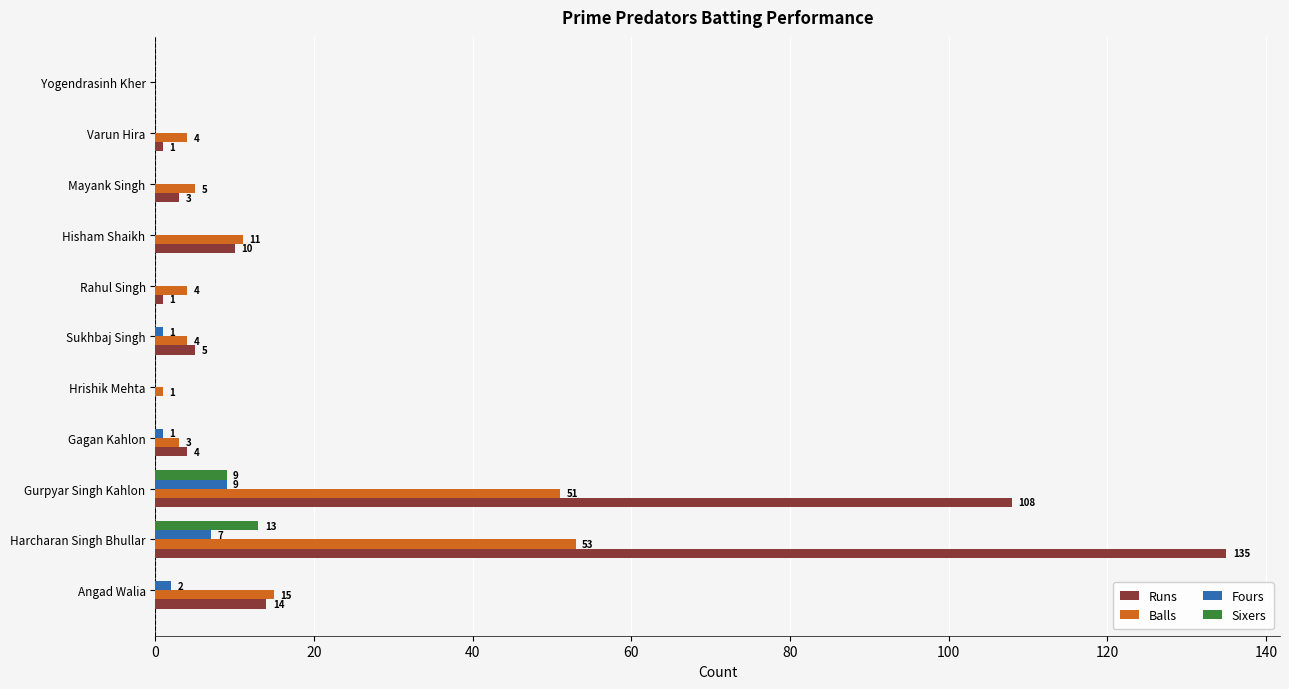

How many Fours values are between 0 and 2?

9